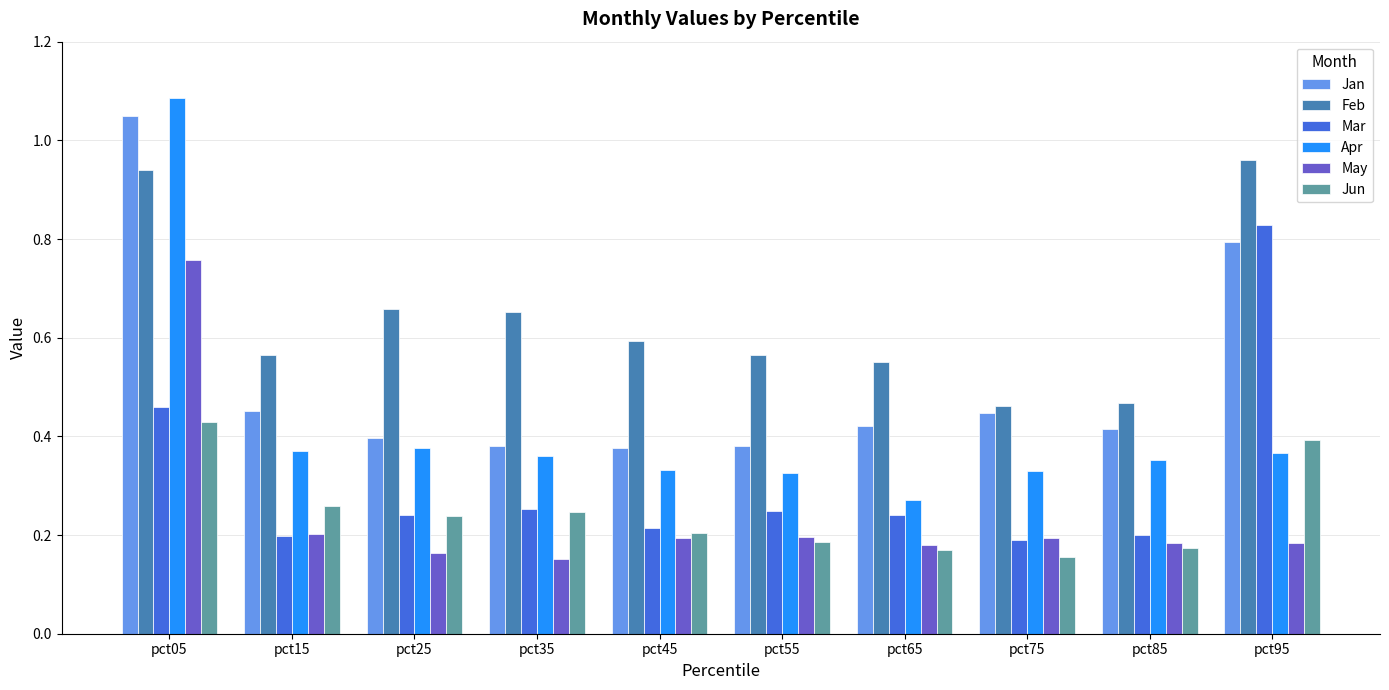

Are the bars grouped side by side (vs. stacked)?

Yes